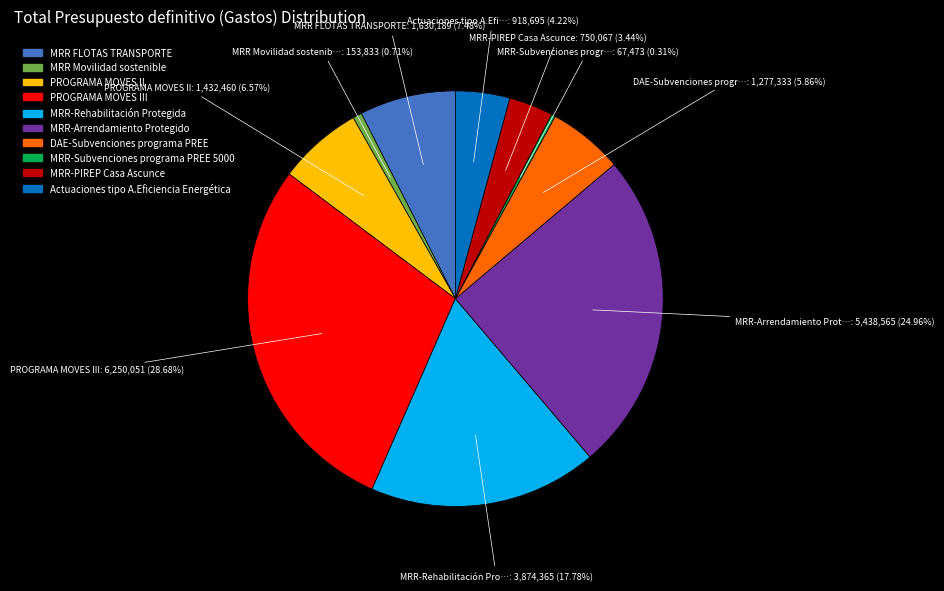

Is there a majority slice in this chart?

No